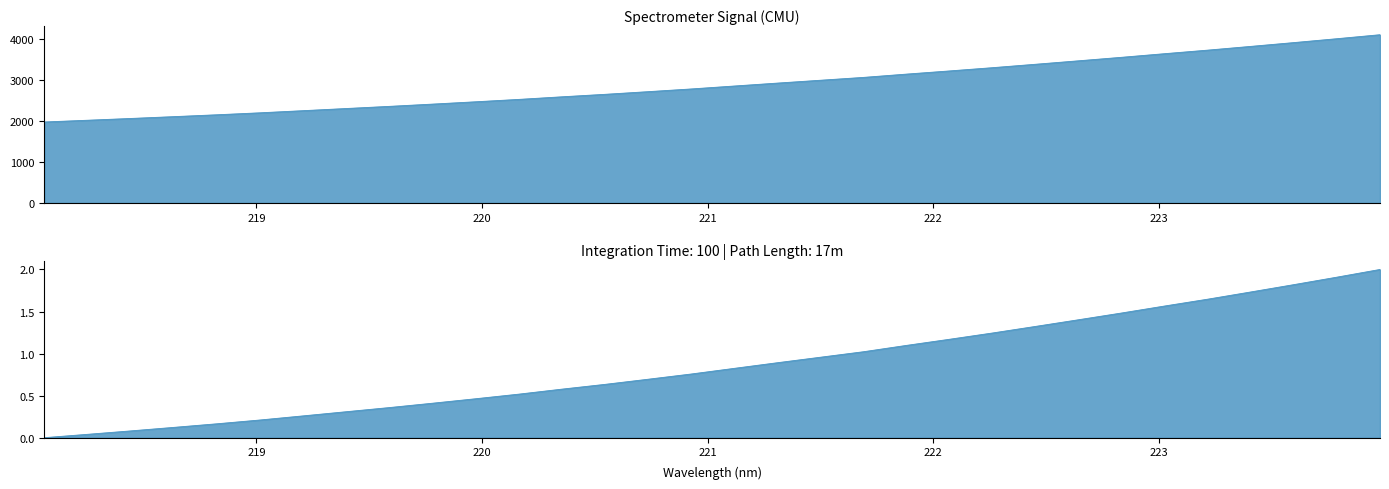

Rank the categories by value from lowest to highest.

218.0596, 218.2508, 218.442, 218.6332, 218.8244, 219.0156, 219.2067, 219.3979, 219.589, 219.7801, 219.9712, 220.1623, 220.3533, 220.5444, 220.7354, 220.9264, 221.1174, 221.3083, 221.4993, 221.6902, 221.8812, 222.0721, 222.263, 222.4538, 222.6447, 222.8355, 223.0264, 223.2172, 223.408, 223.5987, 223.7895, 223.9802